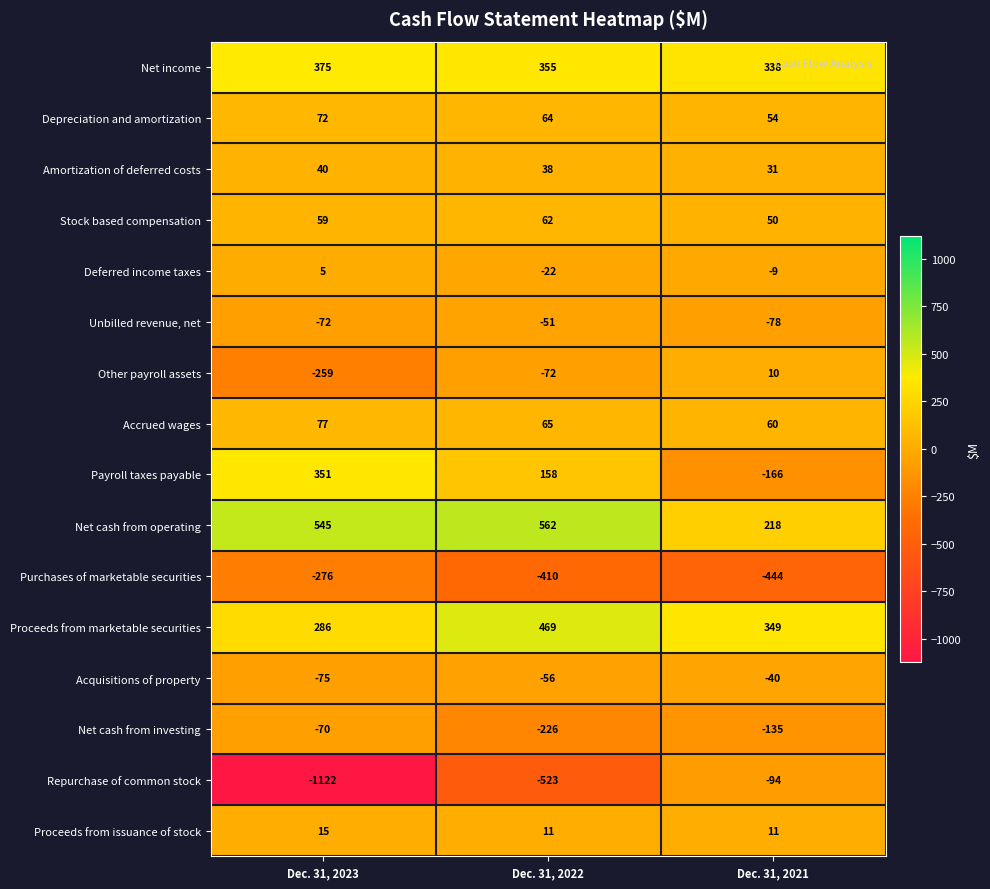

Which series has the widest spread of values?

Repurchase of common stock